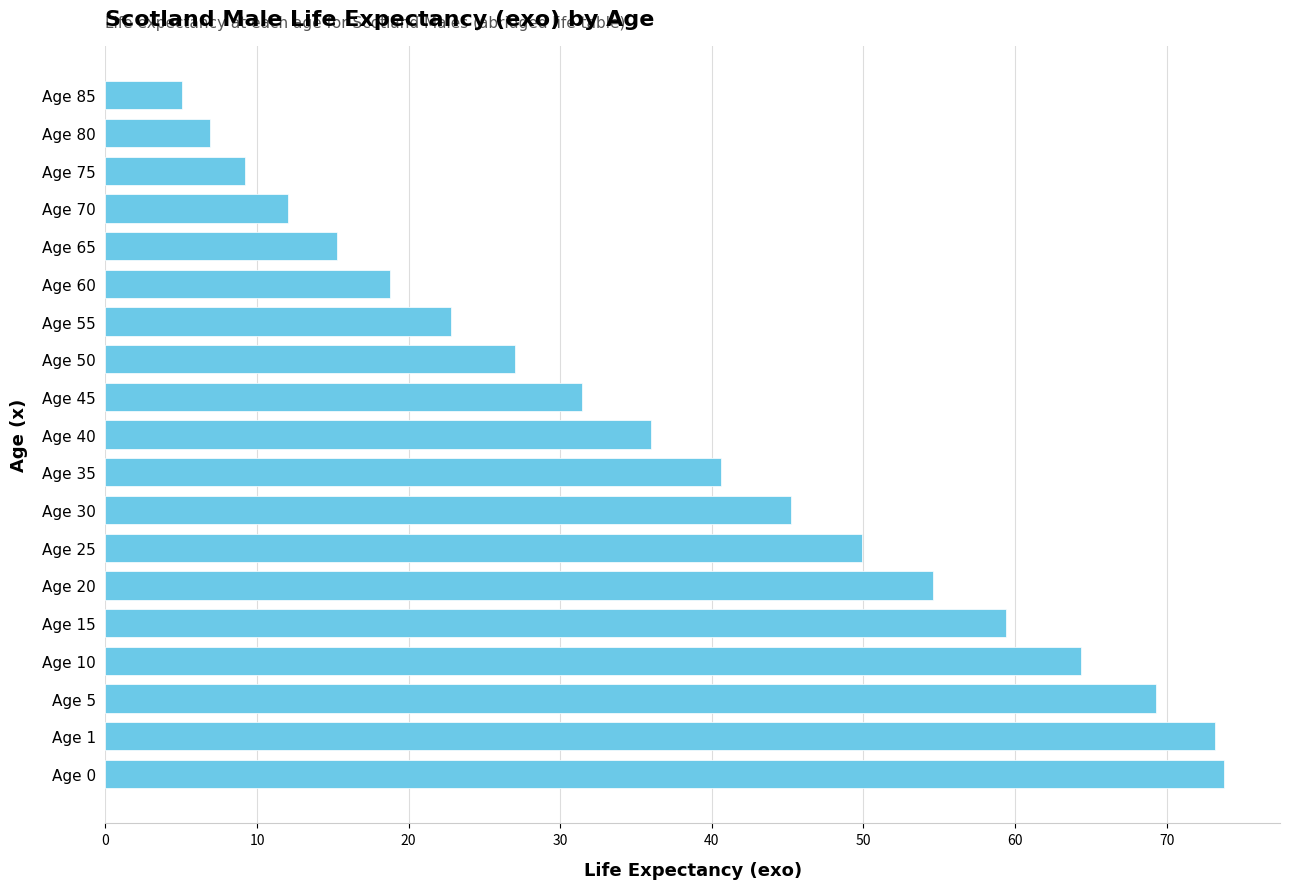

What is the sum of all values?

714.8